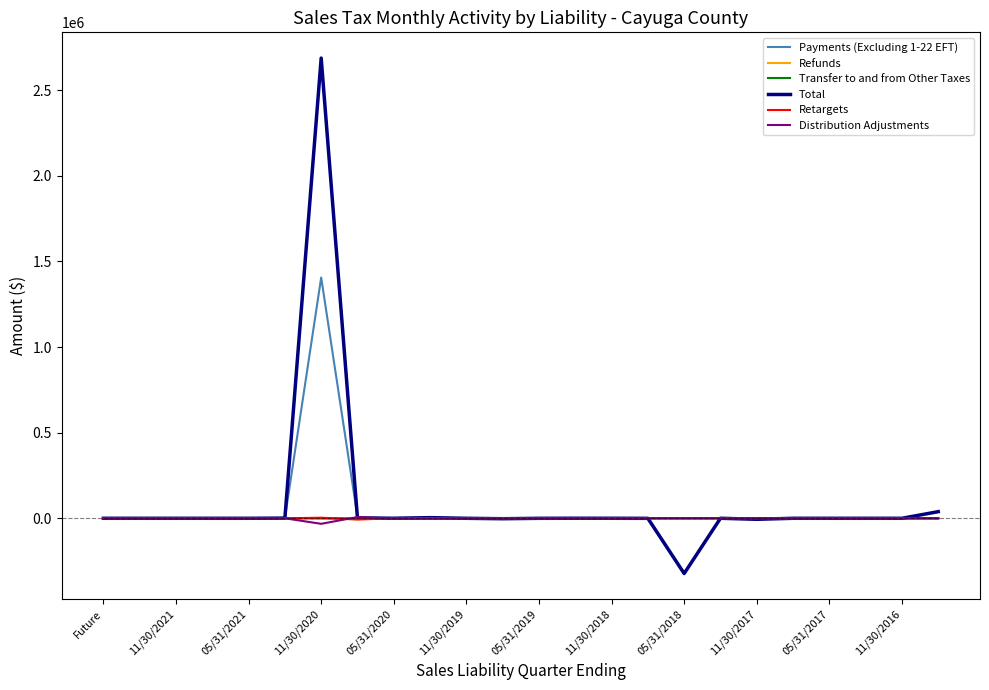

What is the maximum value for Total?

2686968.5